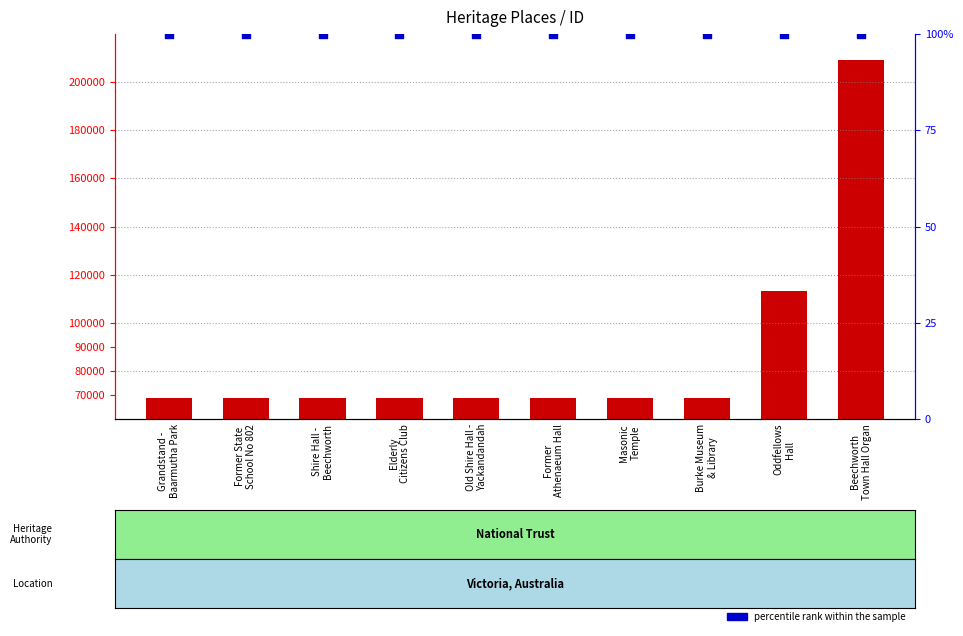

Which series has the widest spread of Y values?

ID